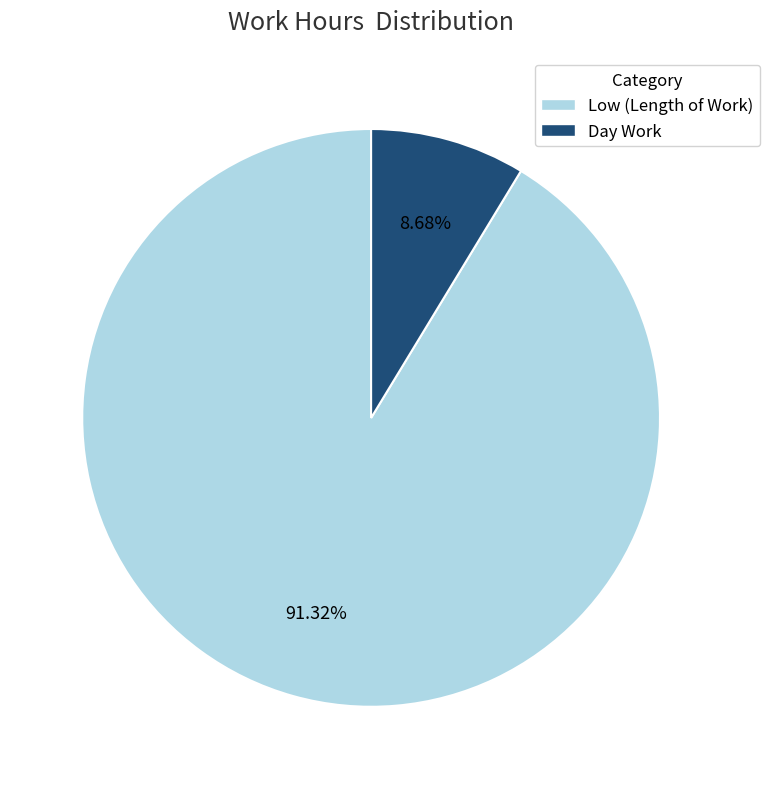

Count the number of slices in the pie.

2